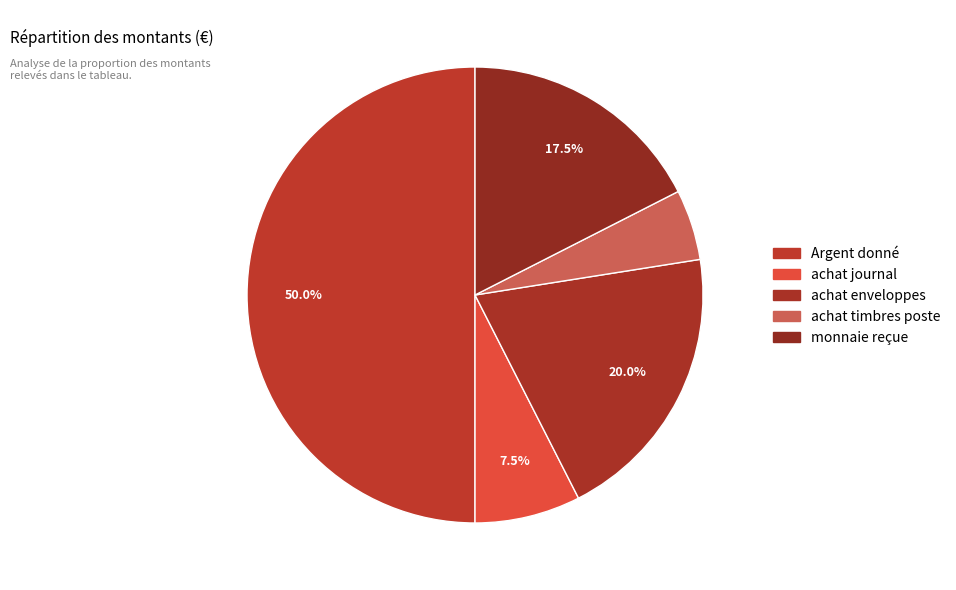

Approximately how many times larger is the value at achat timbres poste compared to Argent donné?

0.1